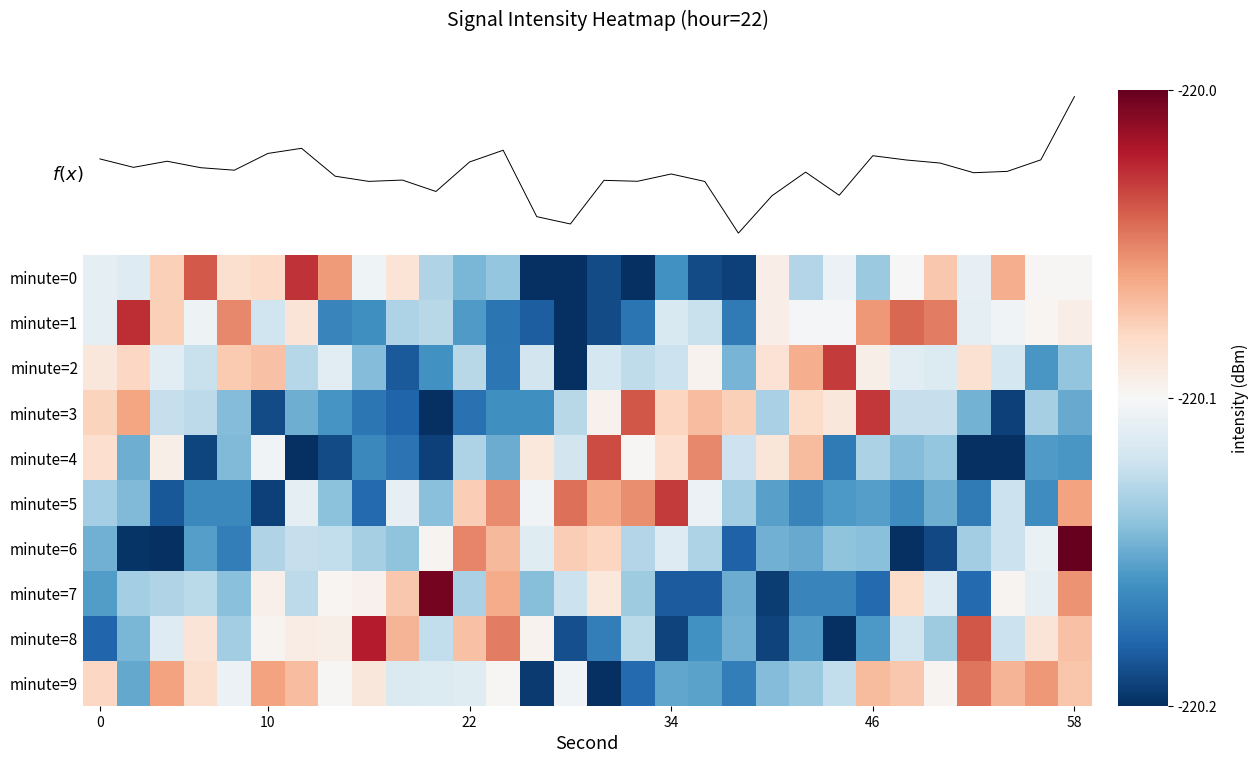

What is the difference between the maximum and second lowest values in the minute=1 series?

0.2